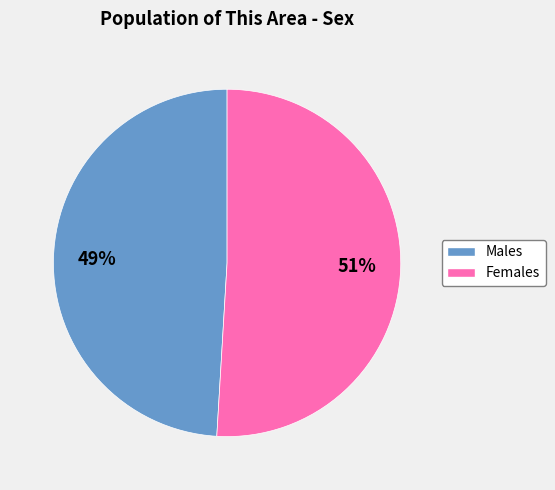

Is there any slice that represents more than half of the pie?

Yes